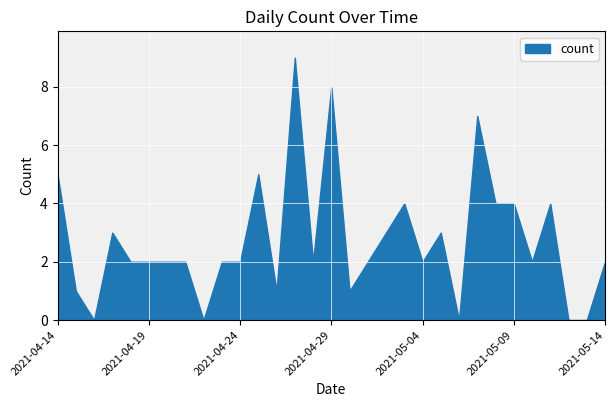

How many categories are shown in the chart?

31